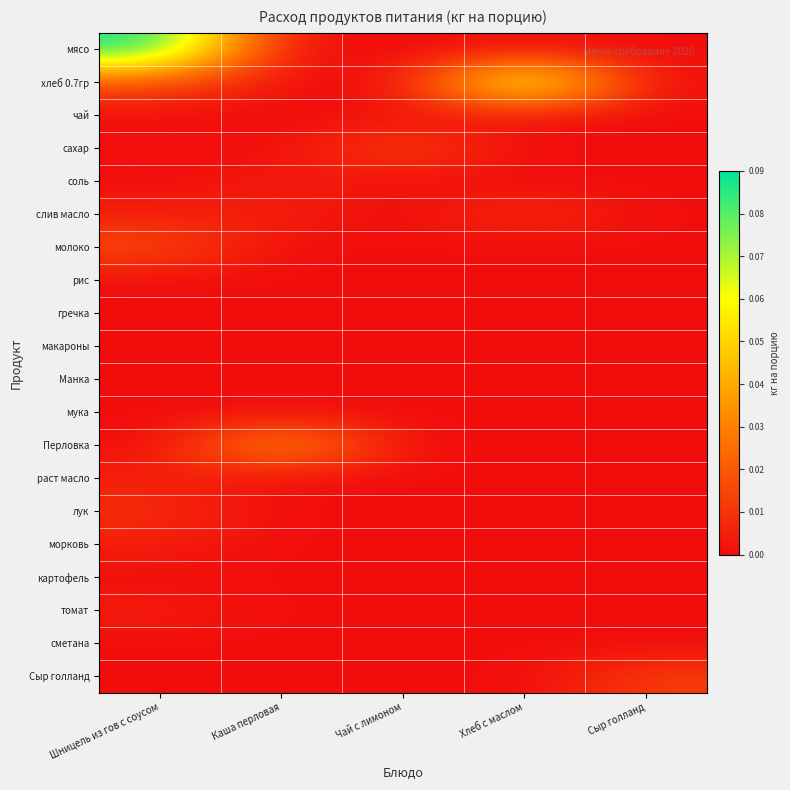

Reading left to right, extract all data points from this chart.

мясо: Шницель из гов с соусом=0.1	Каша перловая=0.0	Чай с лимоном=0.0	Хлеб с маслом=0.0	Сыр голланд=0.0
хлеб 0.7гр: Шницель из гов с соусом=0.0	Каша перловая=0.0	Чай с лимоном=0.0	Хлеб с маслом=0.1	Сыр голланд=0.0
чай: Шницель из гов с соусом=0.0	Каша перловая=0.0	Чай с лимоном=0.0	Хлеб с маслом=0.0	Сыр голланд=0.0
сахар: Шницель из гов с соусом=0.0	Каша перловая=0.0	Чай с лимоном=0.0	Хлеб с маслом=0.0	Сыр голланд=0.0
соль: Шницель из гов с соусом=0.0	Каша перловая=0.0	Чай с лимоном=0.0	Хлеб с маслом=0.0	Сыр голланд=0.0
слив масло: Шницель из гов с соусом=0.0	Каша перловая=0.0	Чай с лимоном=0.0	Хлеб с маслом=0.0	Сыр голланд=0.0
молоко: Шницель из гов с соусом=0.0	Каша перловая=0.0	Чай с лимоном=0.0	Хлеб с маслом=0.0	Сыр голланд=0.0
рис: Шницель из гов с соусом=0.0	Каша перловая=0.0	Чай с лимоном=0.0	Хлеб с маслом=0.0	Сыр голланд=0.0
гречка: Шницель из гов с соусом=0.0	Каша перловая=0.0	Чай с лимоном=0.0	Хлеб с маслом=0.0	Сыр голланд=0.0
макароны: Шницель из гов с соусом=0.0	Каша перловая=0.0	Чай с лимоном=0.0	Хлеб с маслом=0.0	Сыр голланд=0.0
Манка: Шницель из гов с соусом=0.0	Каша перловая=0.0	Чай с лимоном=0.0	Хлеб с маслом=0.0	Сыр голланд=0.0
мука: Шницель из гов с соусом=0.0	Каша перловая=0.0	Чай с лимоном=0.0	Хлеб с маслом=0.0	Сыр голланд=0.0
Перловка: Шницель из гов с соусом=0.0	Каша перловая=0.0	Чай с лимоном=0.0	Хлеб с маслом=0.0	Сыр голланд=0.0
раст масло: Шницель из гов с соусом=0.0	Каша перловая=0.0	Чай с лимоном=0.0	Хлеб с маслом=0.0	Сыр голланд=0.0
лук: Шницель из гов с соусом=0.0	Каша перловая=0.0	Чай с лимоном=0.0	Хлеб с маслом=0.0	Сыр голланд=0.0
морковь: Шницель из гов с соусом=0.0	Каша перловая=0.0	Чай с лимоном=0.0	Хлеб с маслом=0.0	Сыр голланд=0.0
картофель: Шницель из гов с соусом=0.0	Каша перловая=0.0	Чай с лимоном=0.0	Хлеб с маслом=0.0	Сыр голланд=0.0
томат: Шницель из гов с соусом=0.0	Каша перловая=0.0	Чай с лимоном=0.0	Хлеб с маслом=0.0	Сыр голланд=0.0
сметана: Шницель из гов с соусом=0.0	Каша перловая=0.0	Чай с лимоном=0.0	Хлеб с маслом=0.0	Сыр голланд=0.0
Сыр голланд: Шницель из гов с соусом=0.0	Каша перловая=0.0	Чай с лимоном=0.0	Хлеб с маслом=0.0	Сыр голланд=0.0